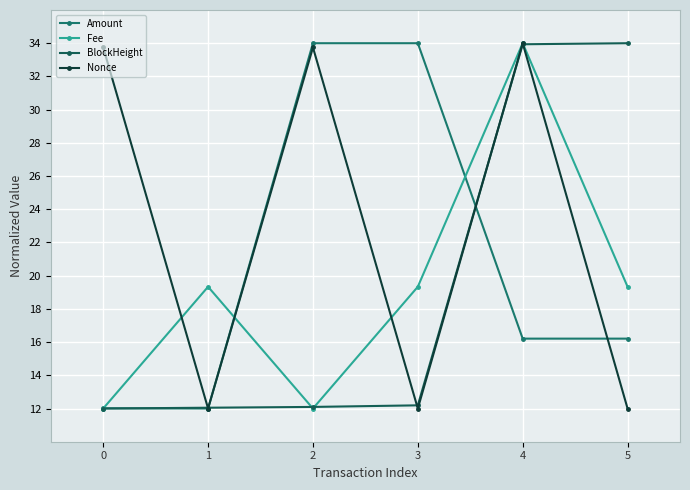

Reading left to right, transcribe all the data shown in this chart.

Amount: 0=12.0	1=12.0	2=34.0	3=34.0	4=16.2	5=16.2
Fee: 0=12.0	1=19.3	2=12.0	3=19.3	4=34.0	5=19.3
BlockHeight: 0=12.0	1=12.0	2=12.1	3=12.2	4=33.9	5=34.0
Nonce: 0=33.7	1=12.0	2=33.7	3=12.0	4=34.0	5=12.0